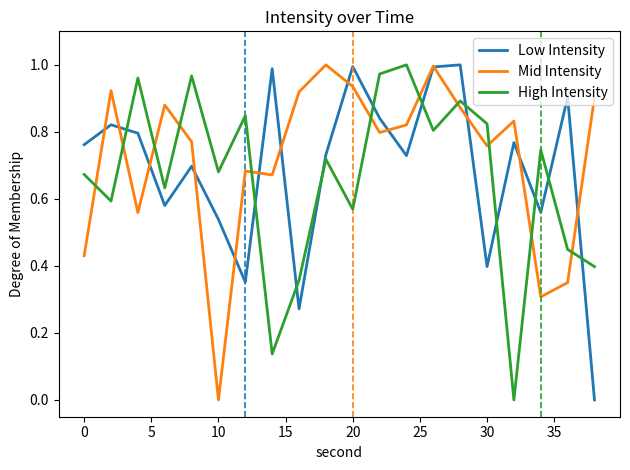

True or false: High Intensity and Low Intensity intersect in this chart.

True